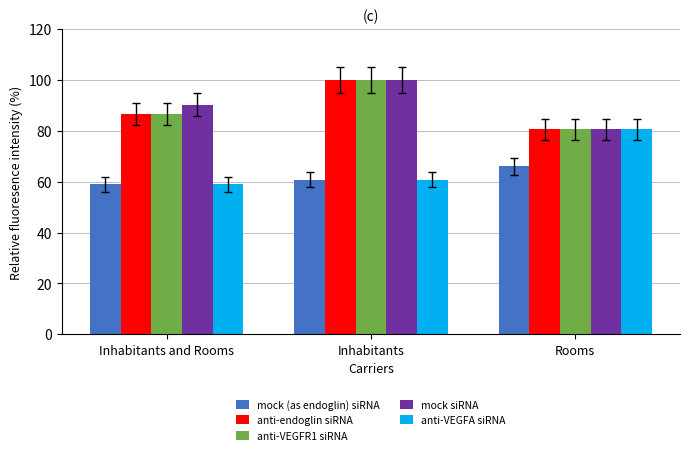

What are all the series names shown in the legend?

mock (as endoglin) siRNA, anti-endoglin siRNA, anti-VEGFR1 siRNA, mock siRNA, anti-VEGFA siRNA